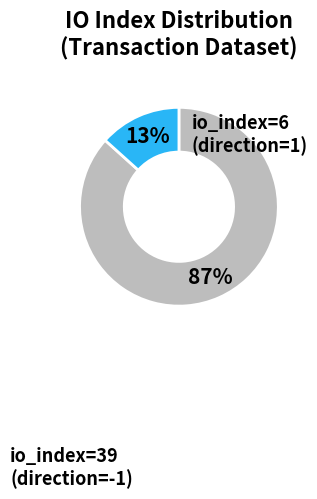

How many segments does this pie chart have?

2